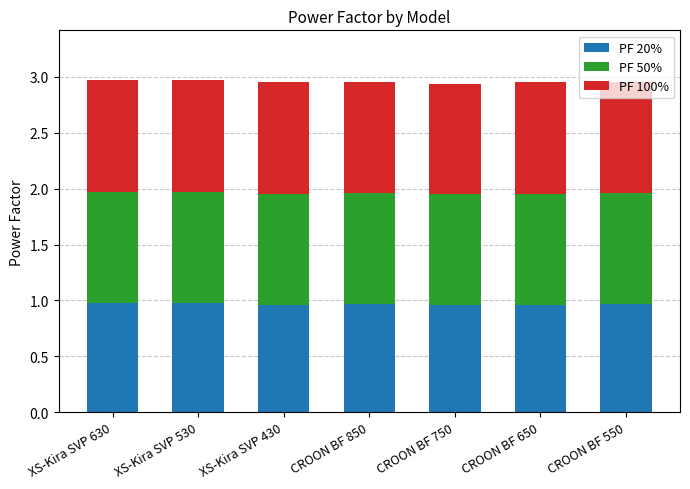

The value of PF 20% at CROON BF 850 is 1.0. True or false?

True